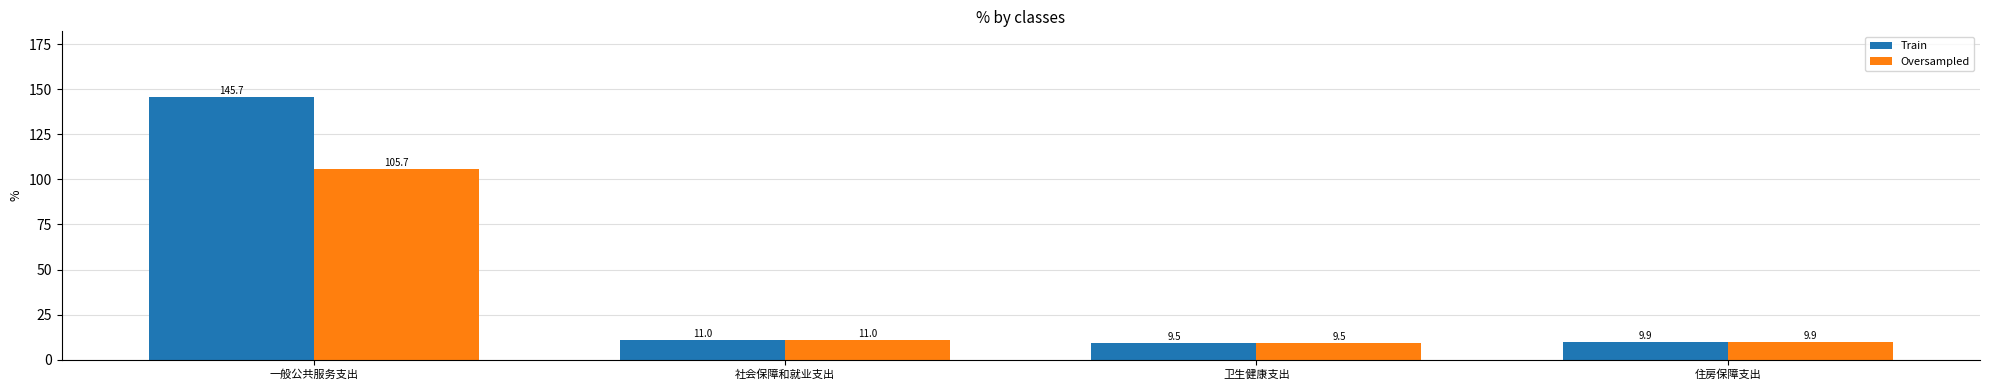

Count the number of data series in this chart.

2